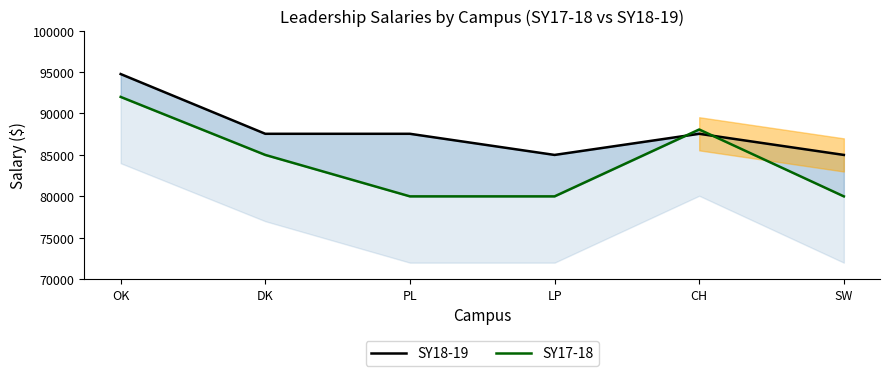

At which label does SY18-19 first exceed 87550?

OK